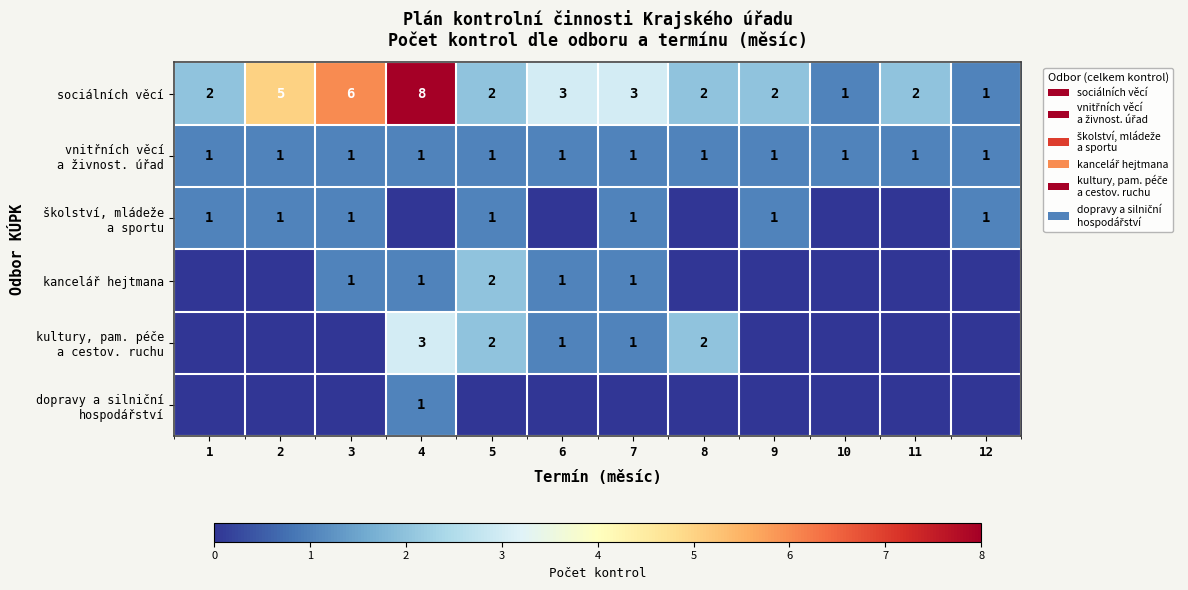

How many categories are shown in the chart?

12